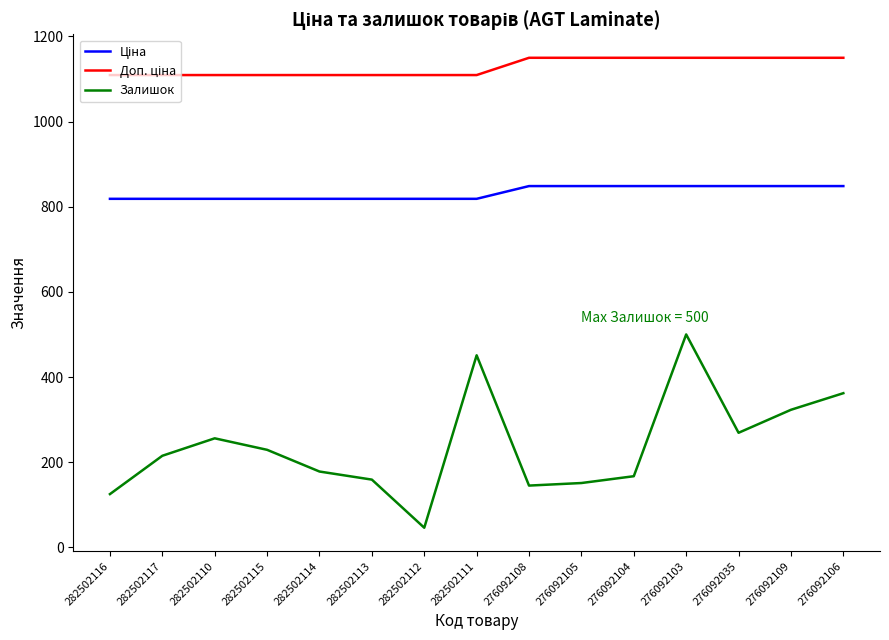

What is the greatest value displayed?

1149.7